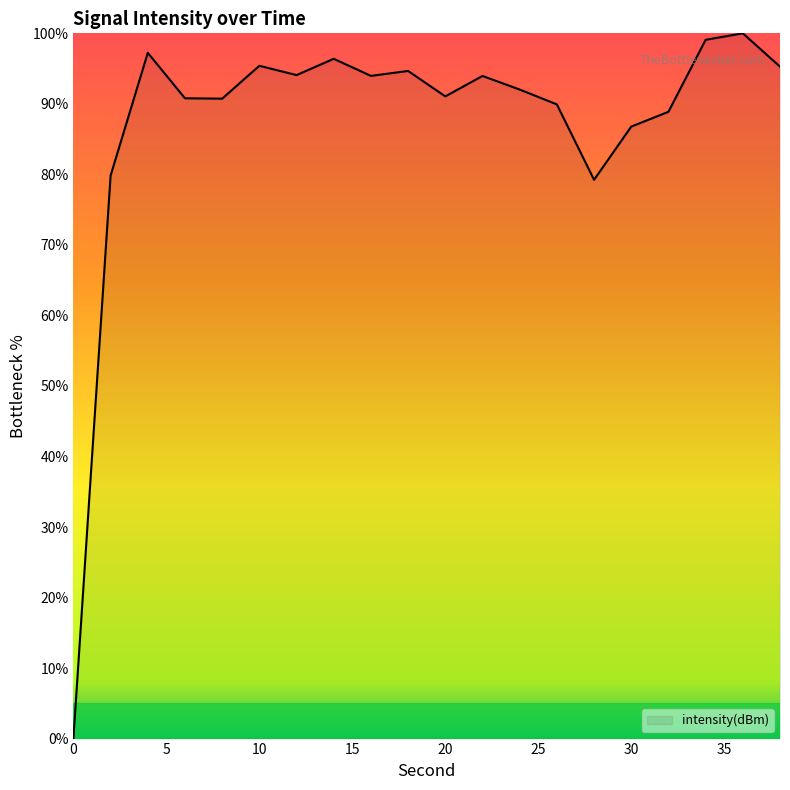

What is the difference between the maximum and minimum values?

100.0